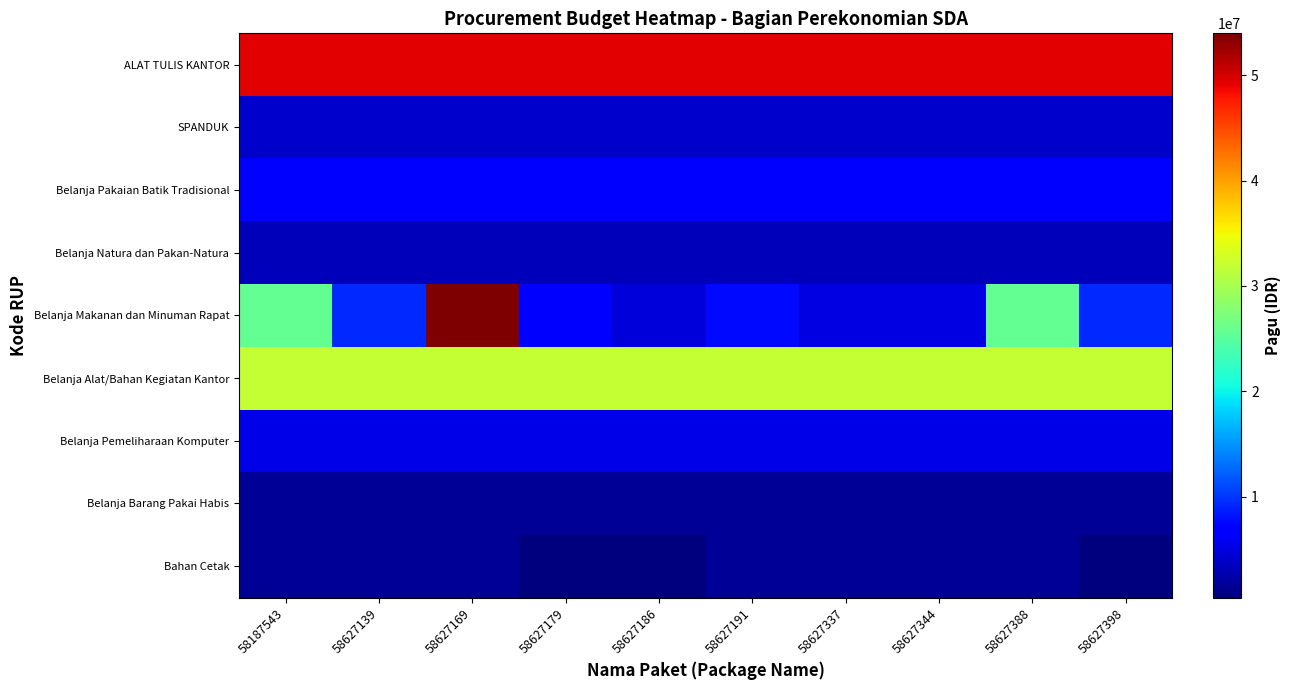

Reading right to left, what are all the values shown in this chart?

ALAT TULIS KANTOR: 58627398=49250900	58627388=49250900	58627344=49250900	58627337=49250900	58627191=49250900	58627186=49250900	58627179=49250900	58627169=49250900	58627139=49250900	58187543=49250900
SPANDUK: 58627398=4023600	58627388=4023600	58627344=4023600	58627337=4023600	58627191=4023600	58627186=4023600	58627179=4023600	58627169=4023600	58627139=4023600	58187543=4023600
Belanja Pakaian Batik Tradisional: 58627398=7179900	58627388=7179900	58627344=7179900	58627337=7179900	58627191=7179900	58627186=7179900	58627179=7179900	58627169=7179900	58627139=7179900	58187543=7179900
Belanja Natura dan Pakan-Natura: 58627398=3222000	58627388=3222000	58627344=3222000	58627337=3222000	58627191=3222000	58627186=3222000	58627179=3222000	58627169=3222000	58627139=3222000	58187543=3222000
Belanja Makanan dan Minuman Rapat: 58627398=9252000	58627388=25700000	58627344=5140000	58627337=5140000	58627191=7710000	58627186=4626000	58627179=6425000	58627169=53970000	58627139=9252000	58187543=25700000
Belanja Alat/Bahan Kegiatan Kantor: 58627398=31989000	58627388=31989000	58627344=31989000	58627337=31989000	58627191=31989000	58627186=31989000	58627179=31989000	58627169=31989000	58627139=31989000	58187543=31989000
Belanja Pemeliharaan Komputer: 58627398=5250000	58627388=5250000	58627344=5250000	58627337=5250000	58627191=5250000	58627186=5250000	58627179=5250000	58627169=5250000	58627139=5250000	58187543=5250000
Belanja Barang Pakai Habis: 58627398=1675000	58627388=1675000	58627344=1675000	58627337=1675000	58627191=1675000	58627186=1675000	58627179=1675000	58627169=1675000	58627139=1675000	58187543=1675000
Bahan Cetak: 58627398=420000	58627388=1650000	58627344=1663200	58627337=1650000	58627191=1650000	58627186=420000	58627179=420000	58627169=1650000	58627139=1650000	58187543=1663200